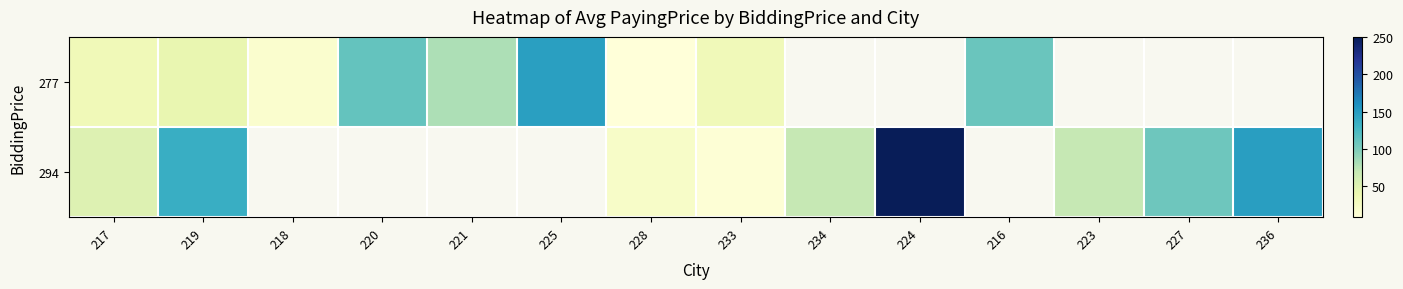

Is the value of 294 at 234 greater than the value of 277 at 220?

No